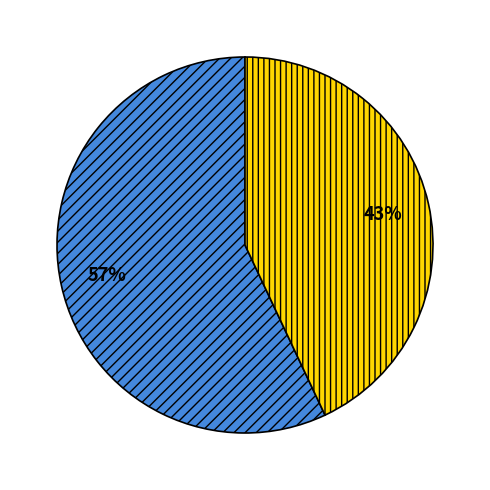

Count the number of slices in the pie.

2